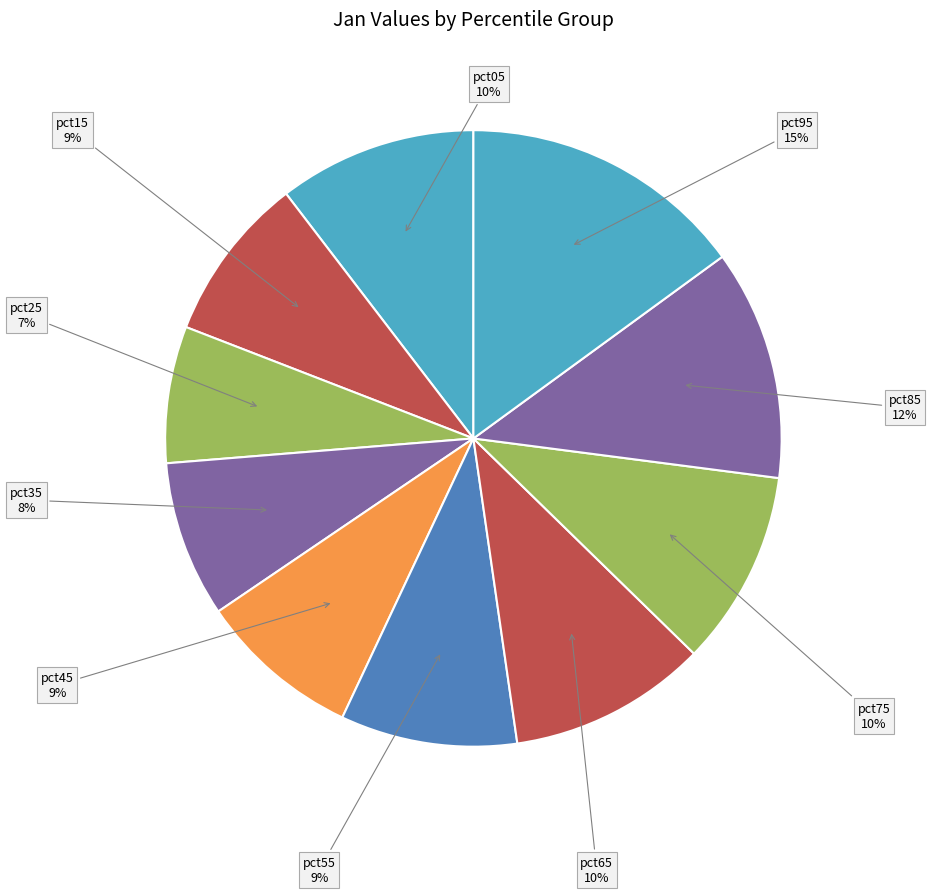

Is it true that pct65 is 10% of the pie?

True